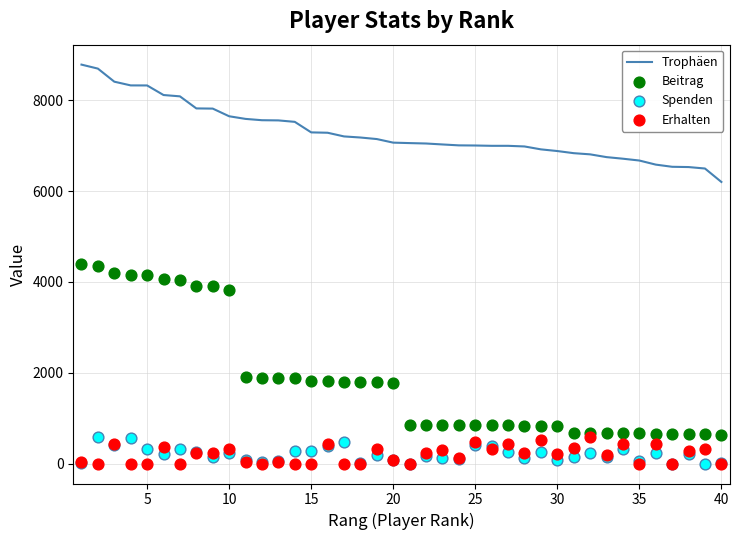

Is the value of Trophäen at 33 greater than the value of Spenden at 21?

Yes